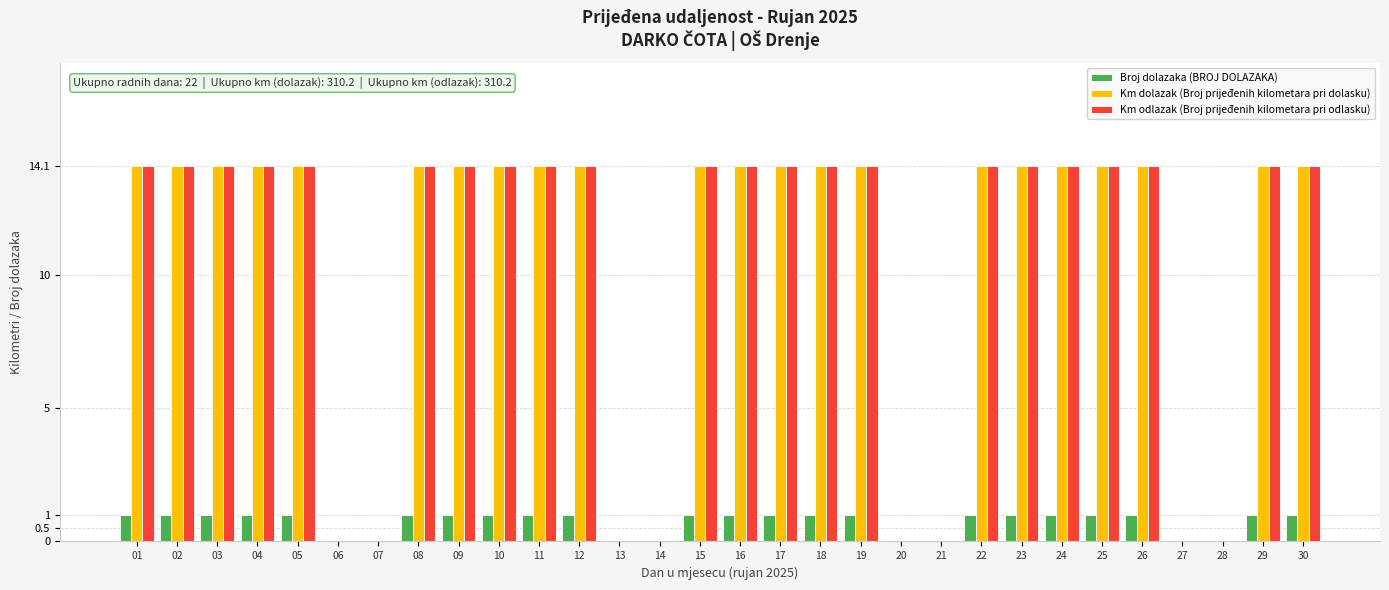

Does the chart contain stacked bars?

No